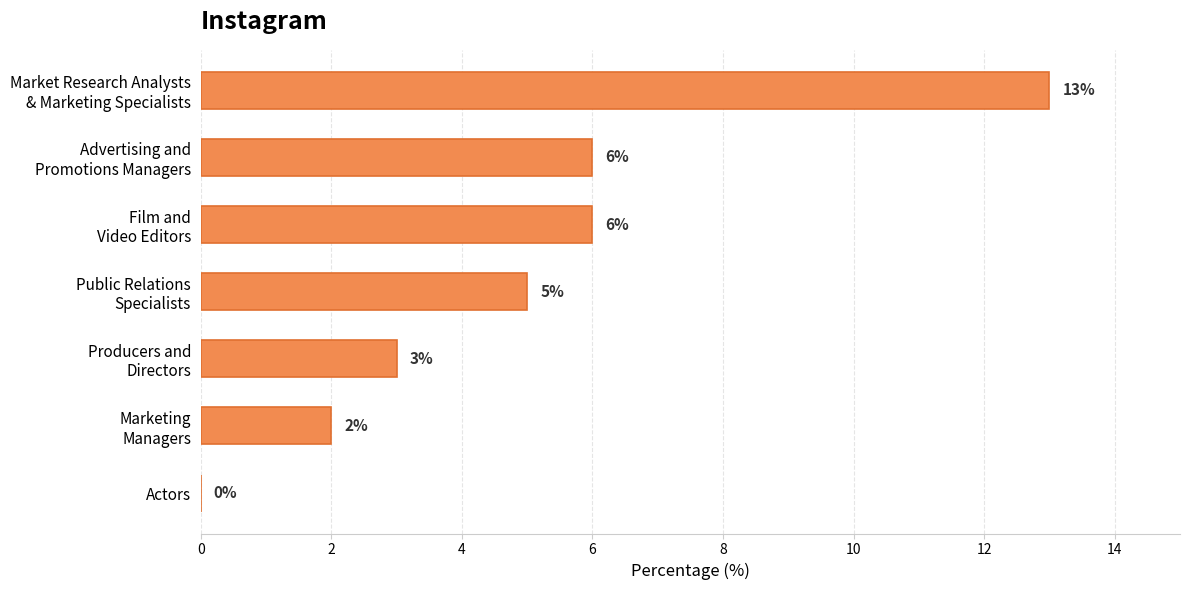

What is the sum of all values?

35